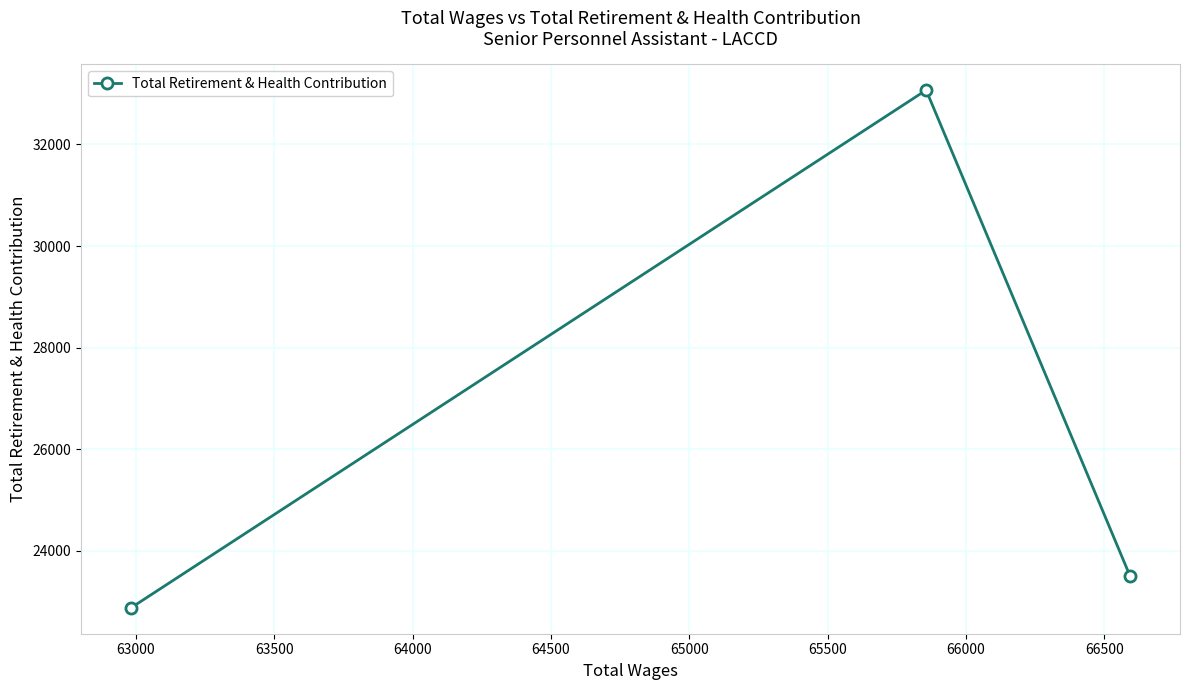

What is the average value?

26483